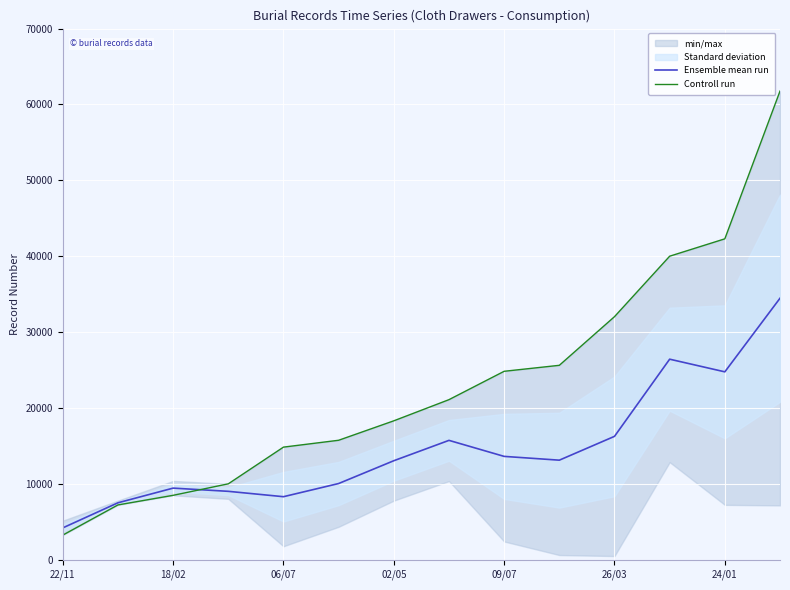

Is it true that Controll run equals 28200.9 at 24/01?

False